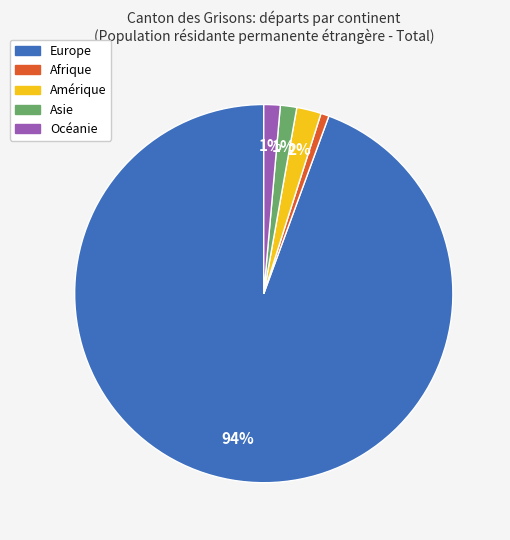

What percentage is the Océanie slice, to the nearest percent?

1%